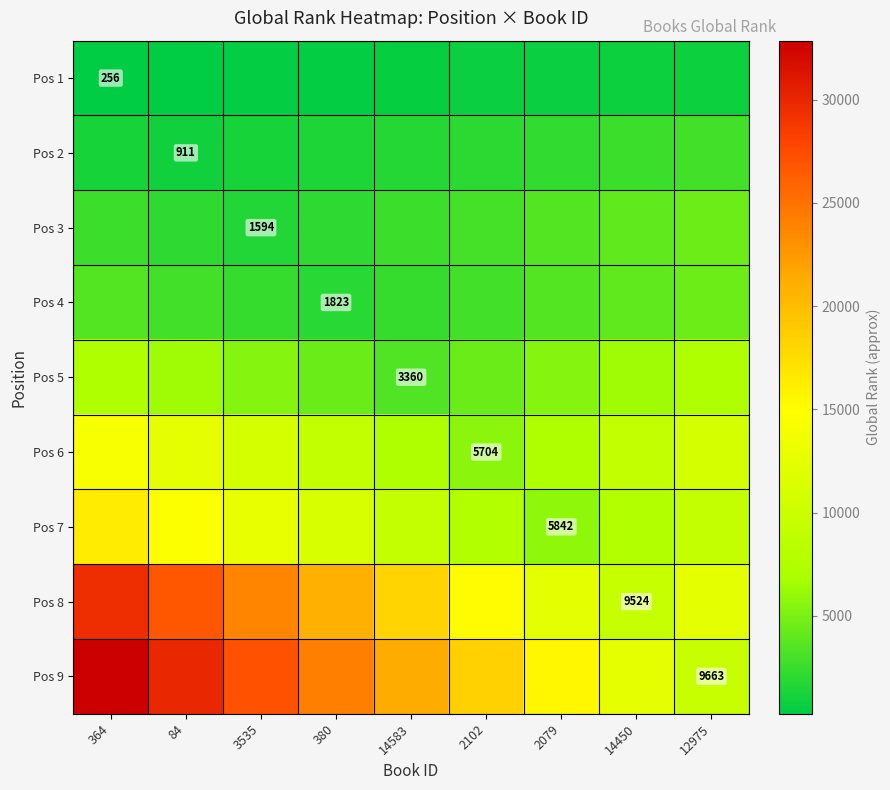

List the series in order of their peak value, lowest first.

Pos 1, Pos 2, Pos 3, Pos 4, Pos 5, Pos 6, Pos 7, Pos 8, Pos 9